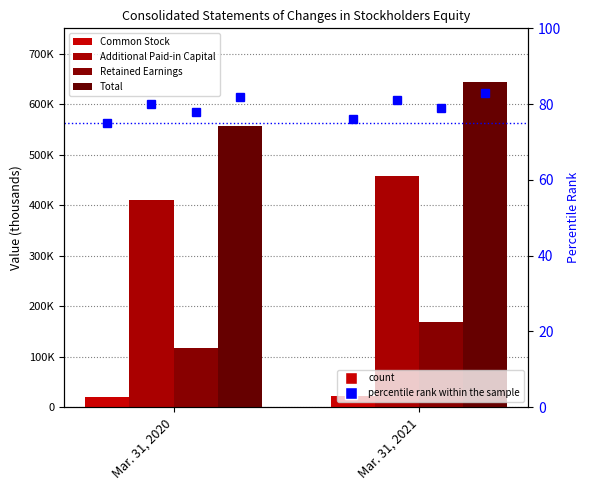

Is it true that Total equals 191981 at Mar. 31, 2020?

False